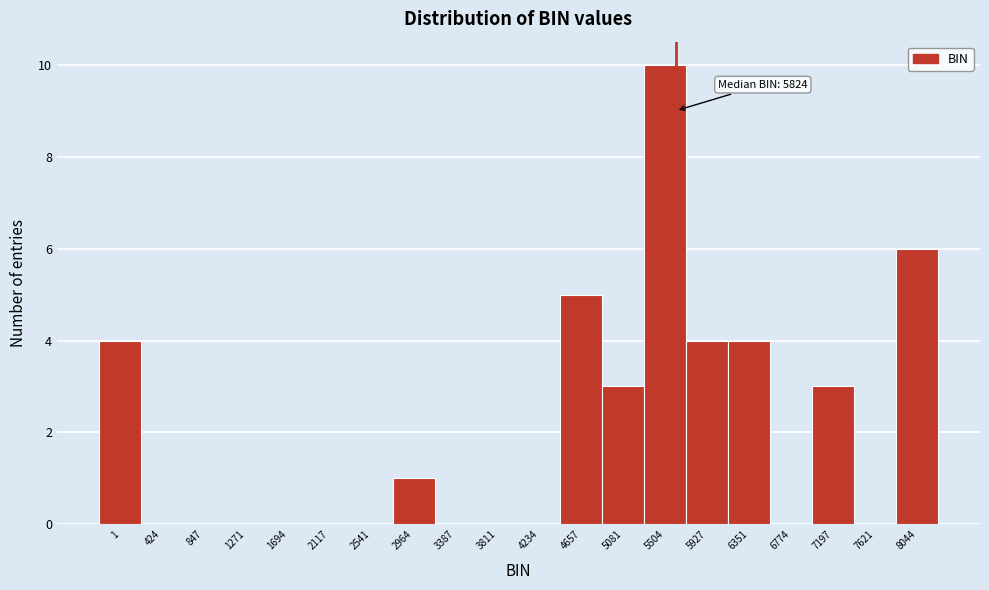

Reading left to right, transcribe all the data shown in this chart.

1=4	424=0	847=0	1271=0	1694=0	2117=0	2541=0	2964=1	3387=0	3811=0	4234=0	4657=5	5081=3	5504=10	5927=4	6351=4	6774=0	7197=3	7621=0	8044=6